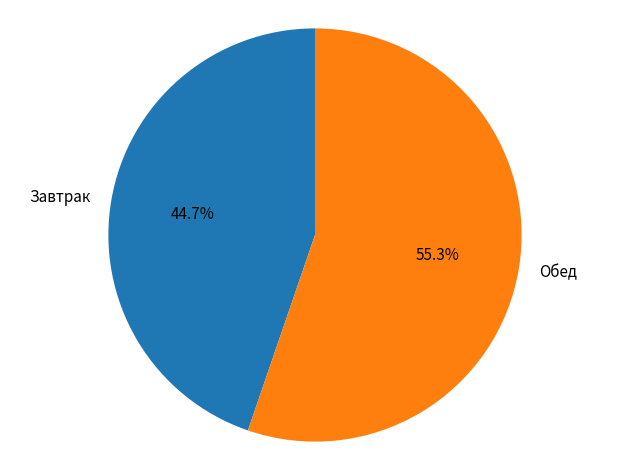

To the nearest percent, what portion does Обед represent?

55%